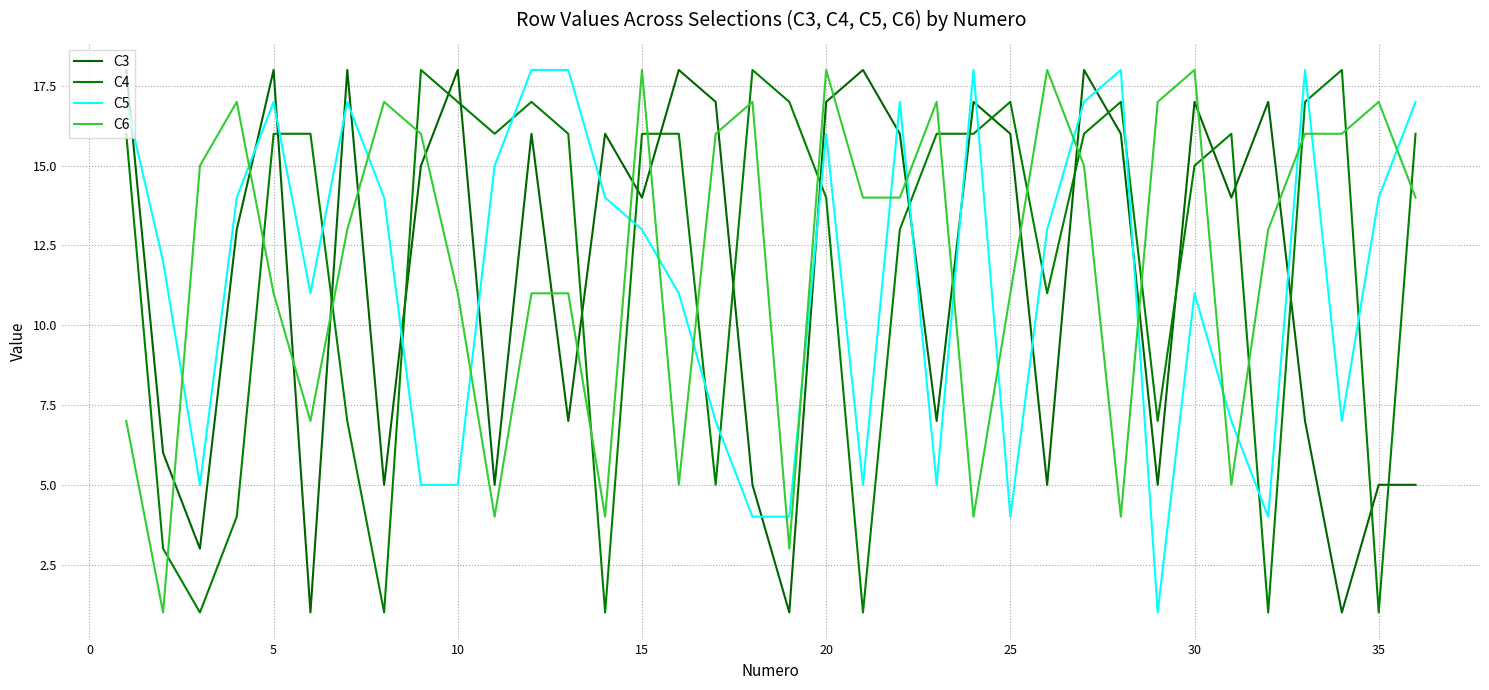

Rank the series by their maximum value, from highest to lowest.

C3, C4, C5, C6